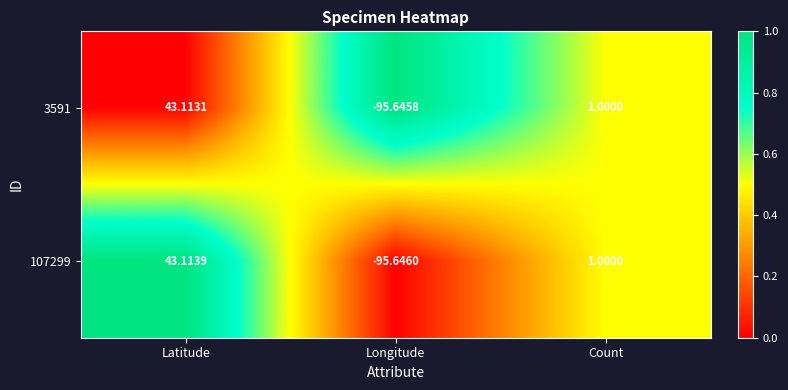

At which label does 3591 first exceed 1?

Latitude